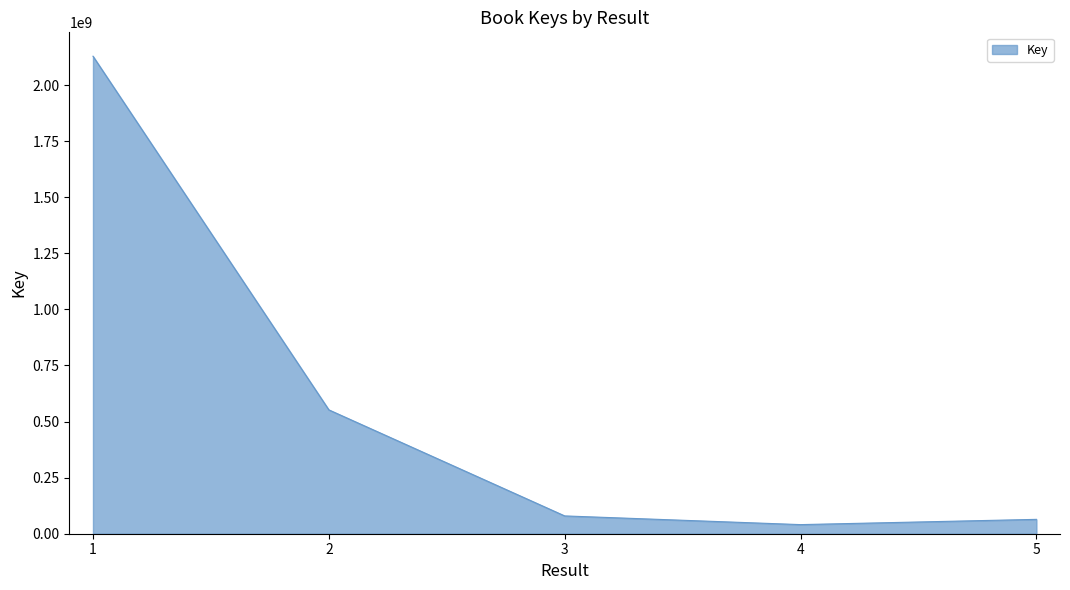

What is the smallest value displayed?

40613812